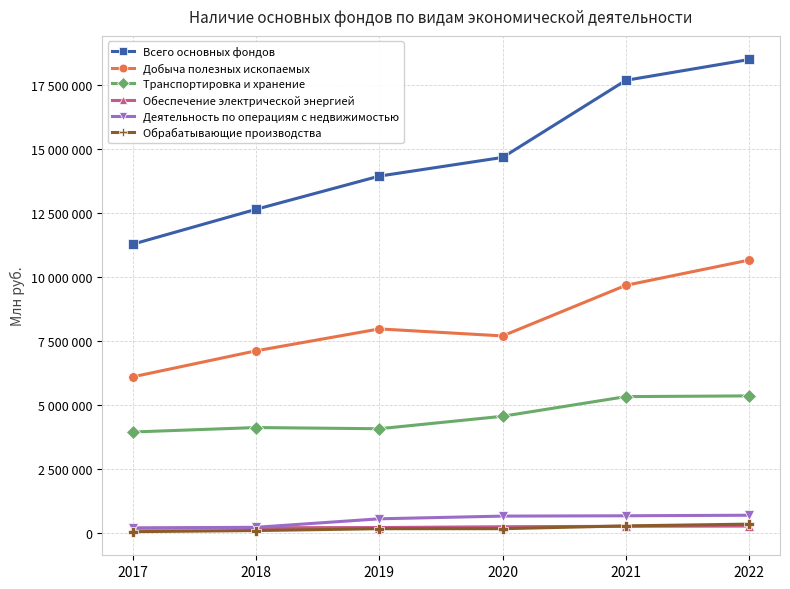

Is it true that Обеспечение электрической энергией equals 213150 at 2018?

True